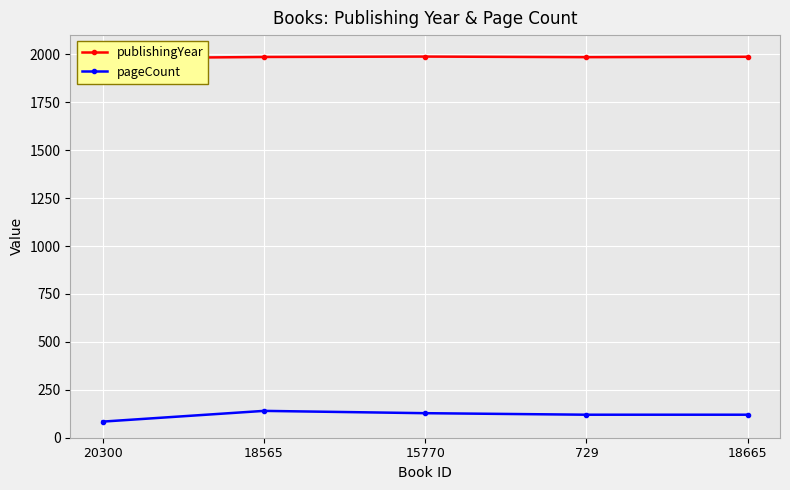

Reading left to right, extract all data points from this chart.

publishingYear: 1979	1986	1988	1985	1987
pageCount: 84	140	128	120	120